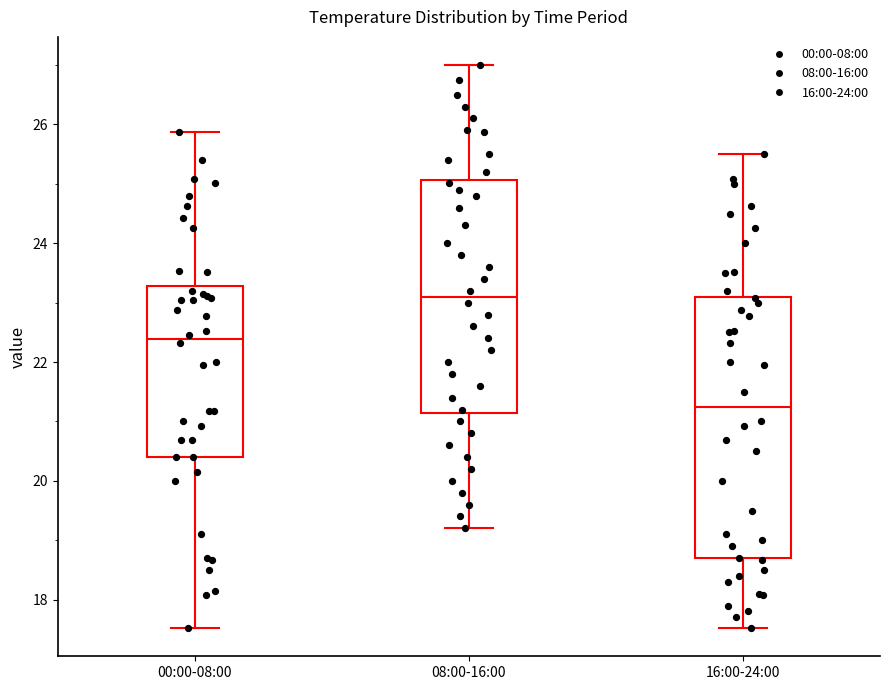

Reading left to right, read every box against the y-axis: the position of its median line, the range the box covers, and the ends of its whiskers. The values are not printed on the chart, so give them approximately, as read against the axis.

00:00-08:00: median 22.4, box 20.4 to 23.2, whiskers 17.6 to 25.8
08:00-16:00: median 23.2, box 21.2 to 25.0, whiskers 19.2 to 27.0
16:00-24:00: median 21.2, box 18.6 to 23.2, whiskers 17.6 to 25.6